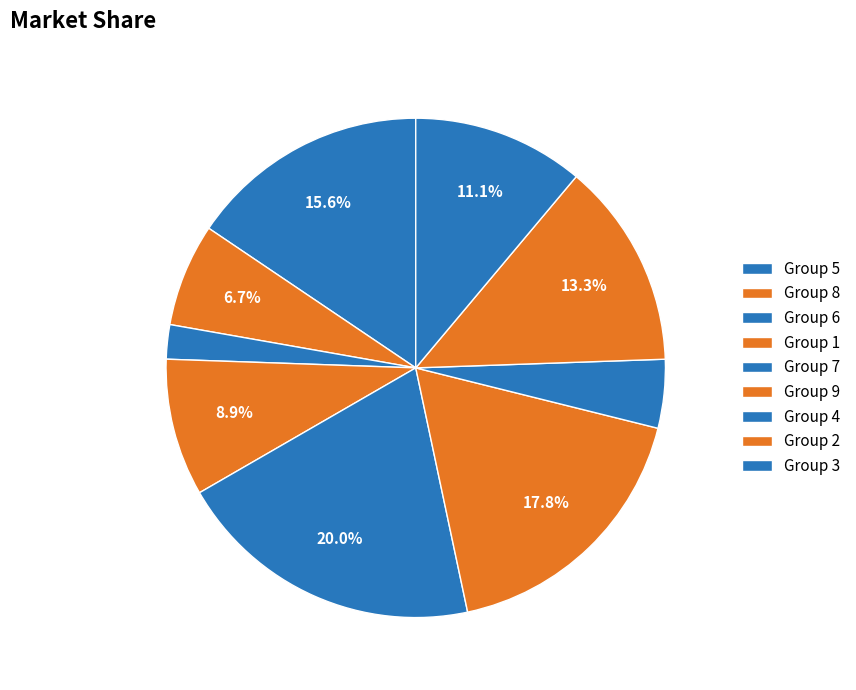

What is the smallest slice in the pie chart?

2